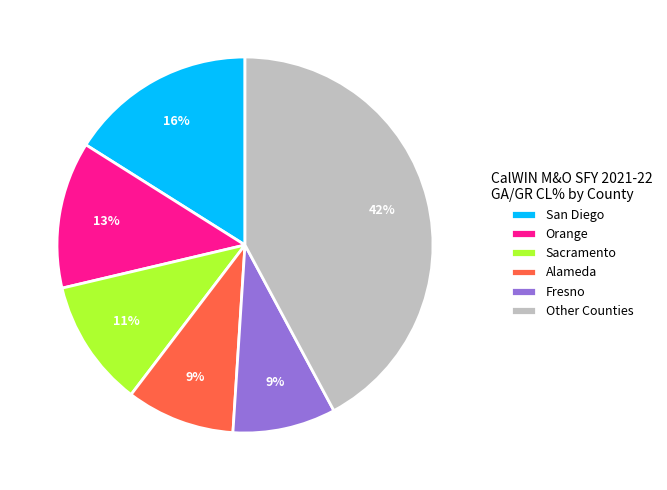

Is the sum of San Diego and Other Counties greater than half?

Yes